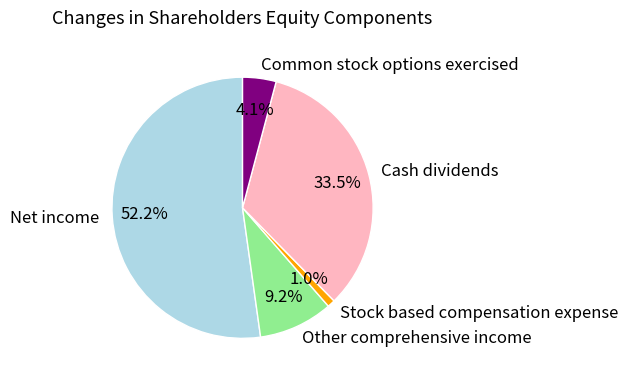

The Net income slice represents 52% of the pie. True or false?

True